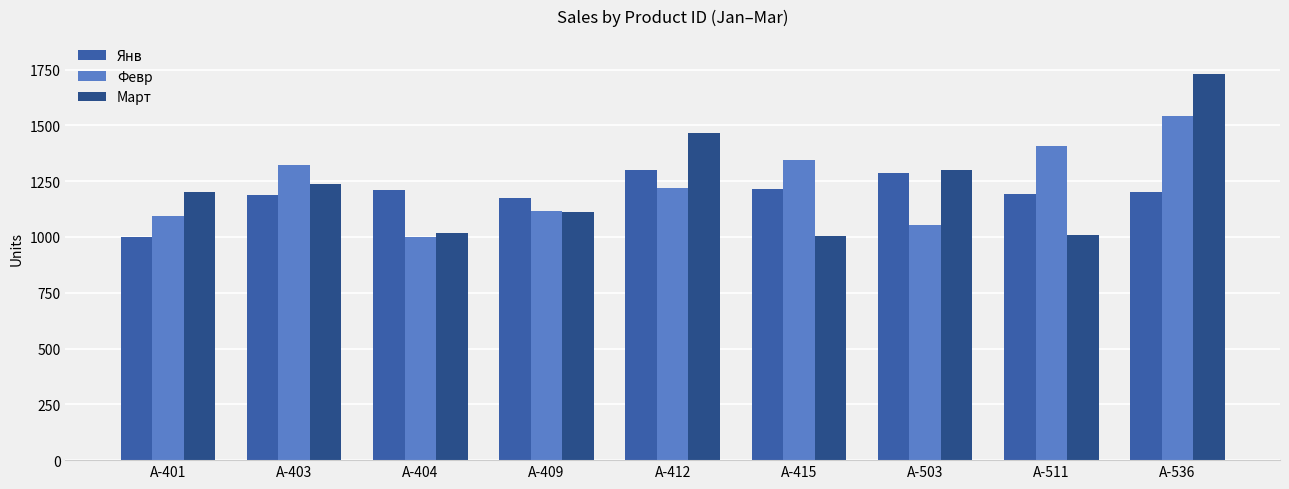

What is the value of the Февр bar at the 3rd from the left?

1002